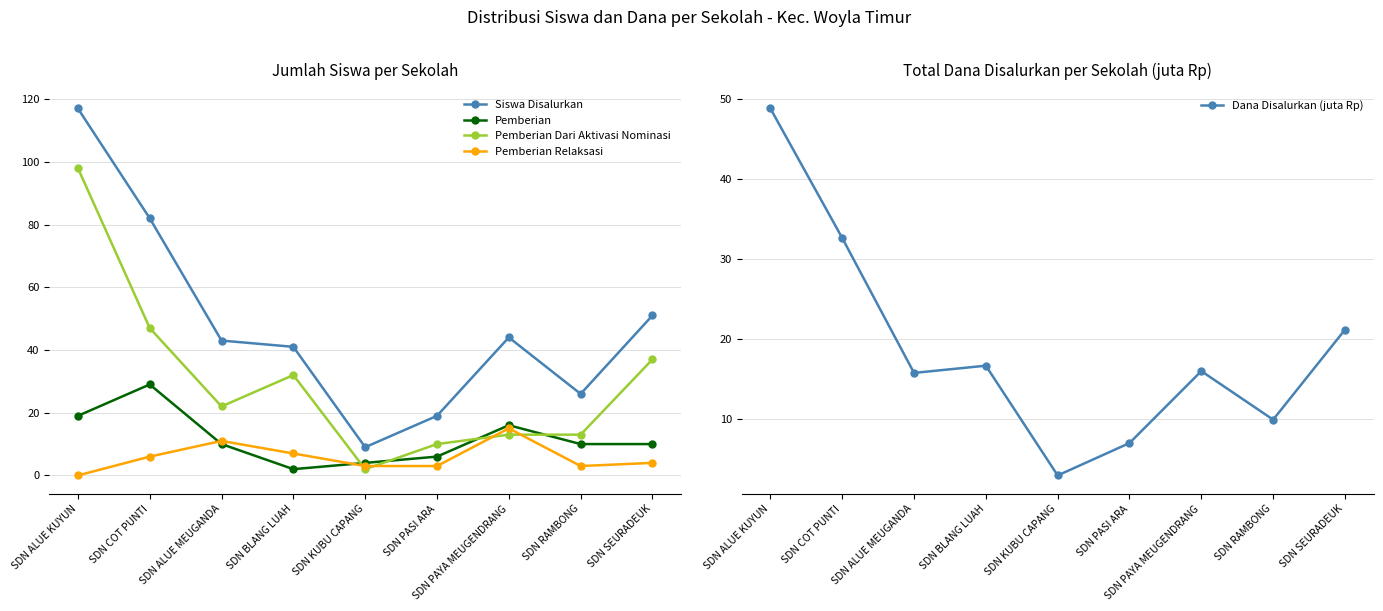

The value of Siswa Disalurkan at SDN COT PUNTI is 114.0. True or false?

False